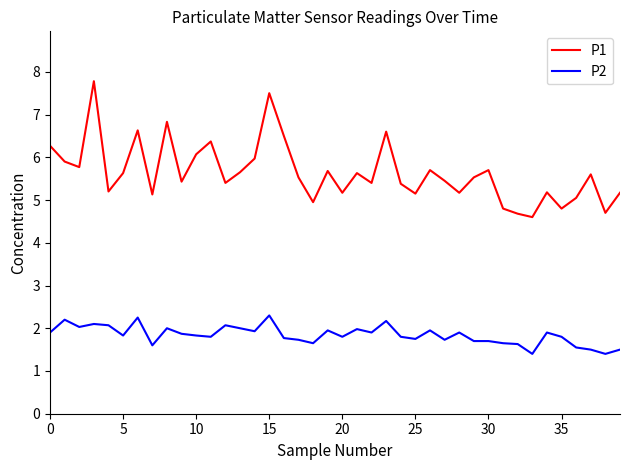

What is the minimum value shown in the chart?

1.4